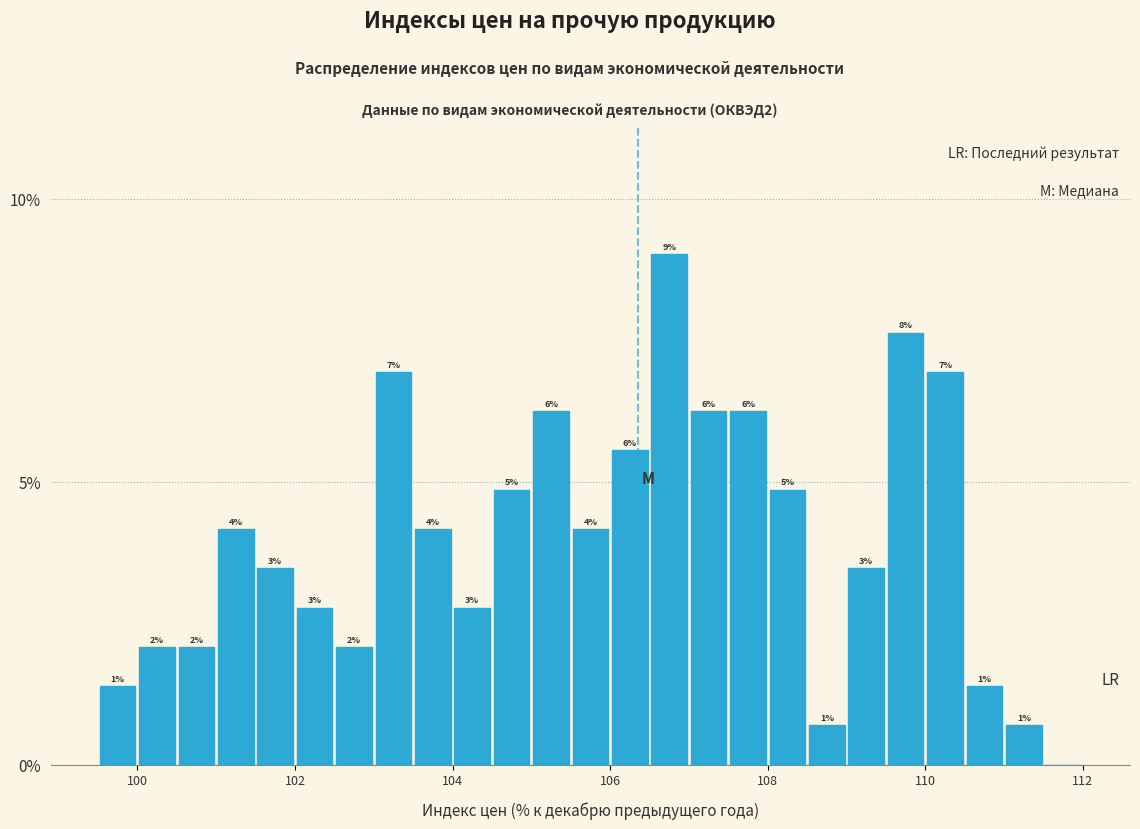

Around what value on the x-axis is the tallest bar? Give the approximate position of its centre, as read against the axis.

106.8